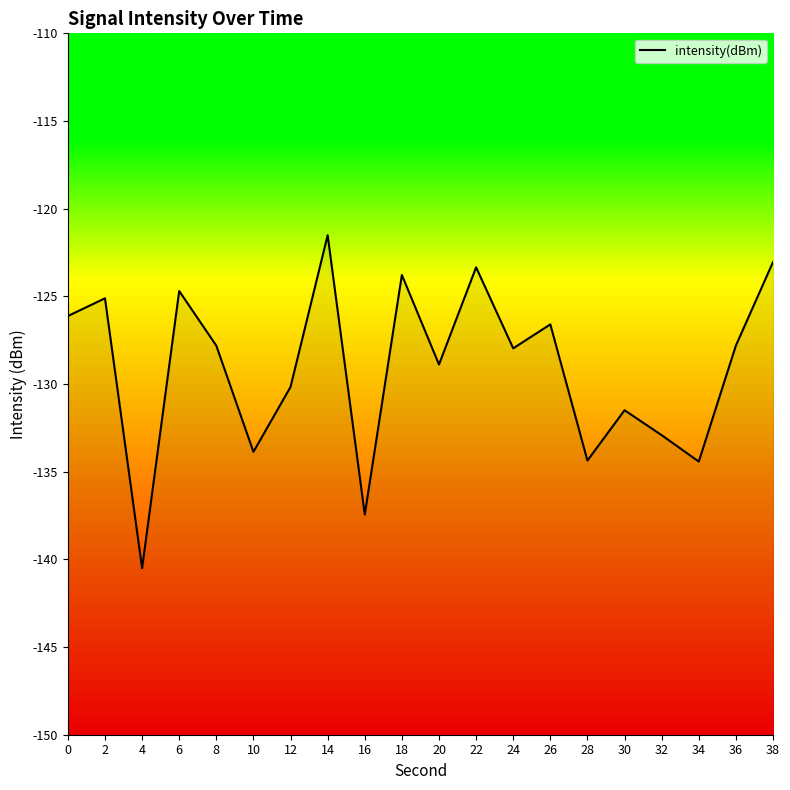

The chart shows a value of -46.0 at 38. True or false?

False